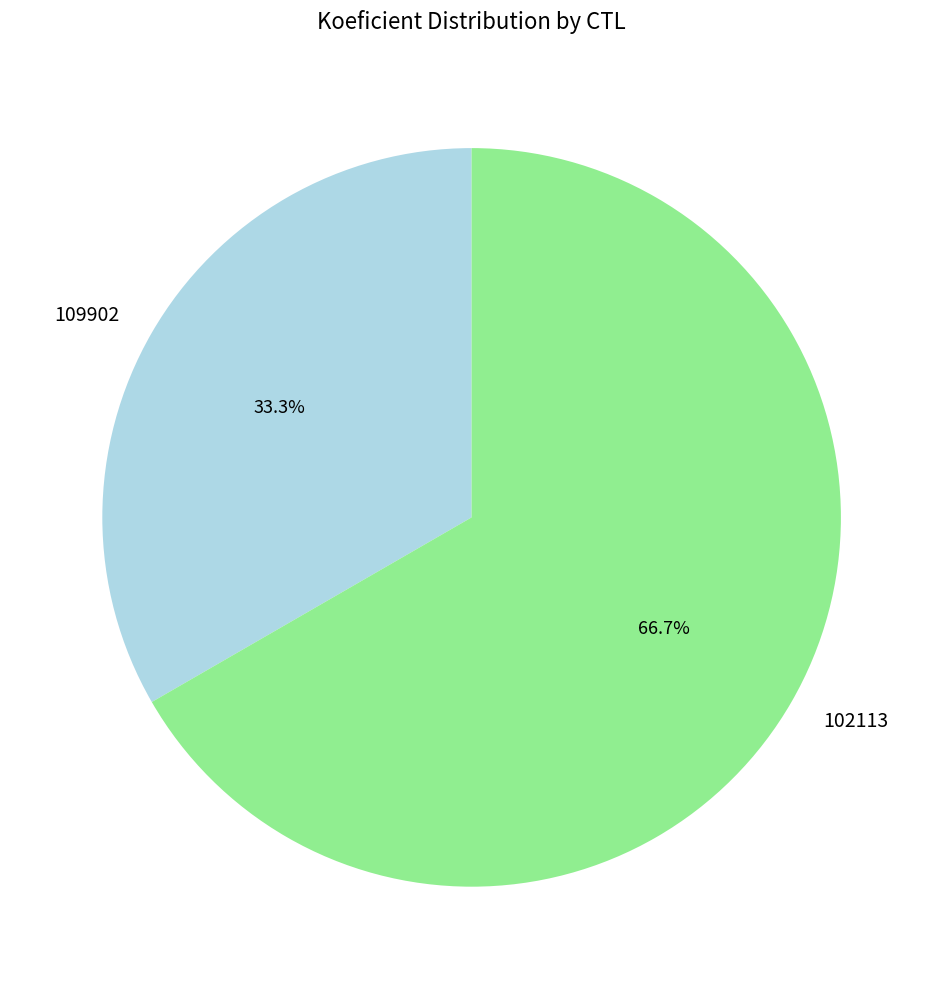

What percentage do 109902 and 102113 together represent?

100.0%